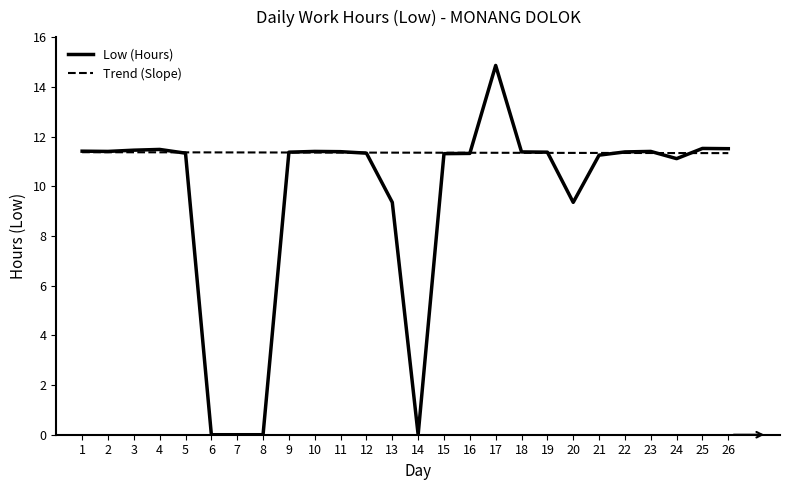

What is the greatest value displayed?

14.9